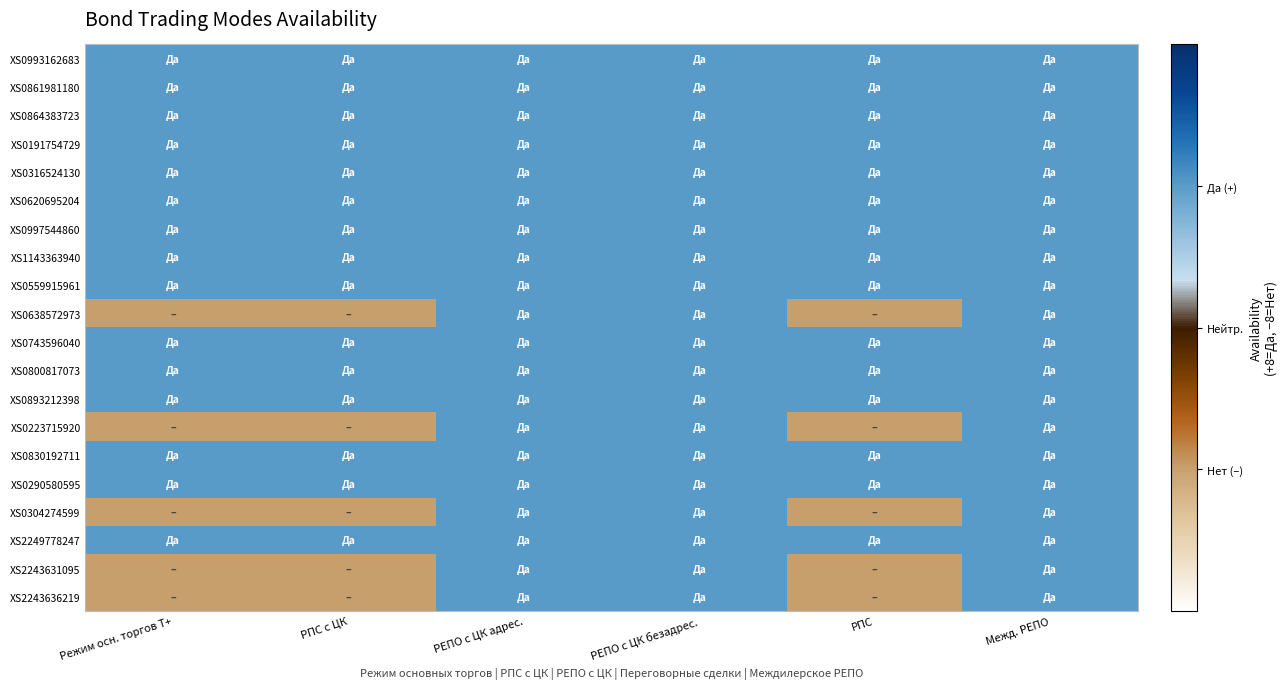

Rank the series at РПС с ЦК from highest to lowest value.

XS0993162683, XS0861981180, XS0864383723, XS0191754729, XS0316524130, XS0620695204, XS0997544860, XS1143363940, XS0559915961, XS0743596040, XS0800817073, XS0893212398, XS0830192711, XS0290580595, XS2249778247, XS0638572973, XS0223715920, XS0304274599, XS2243631095, XS2243636219